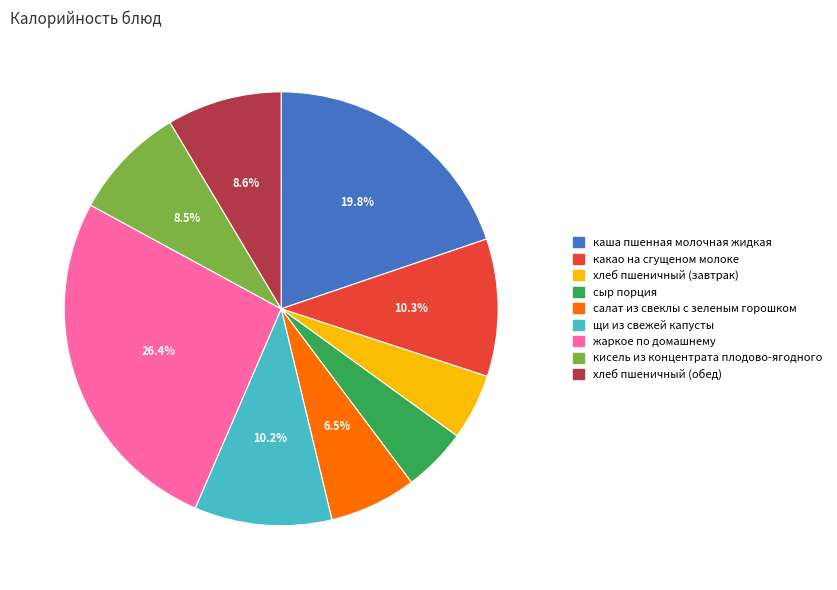

Count the number of slices in the pie.

9